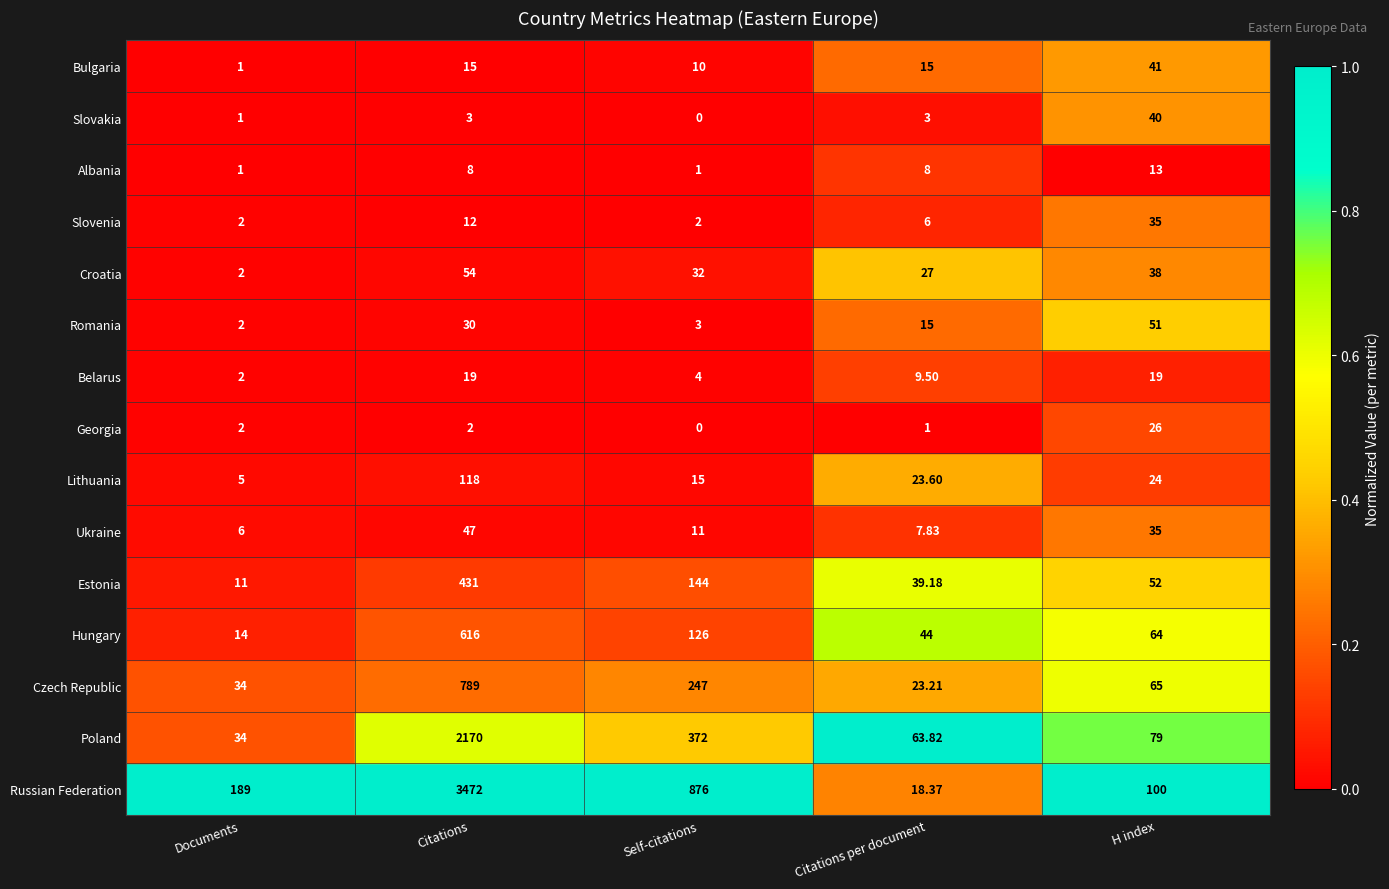

Which series changed the most between Citations and Citations per document?

Russian Federation